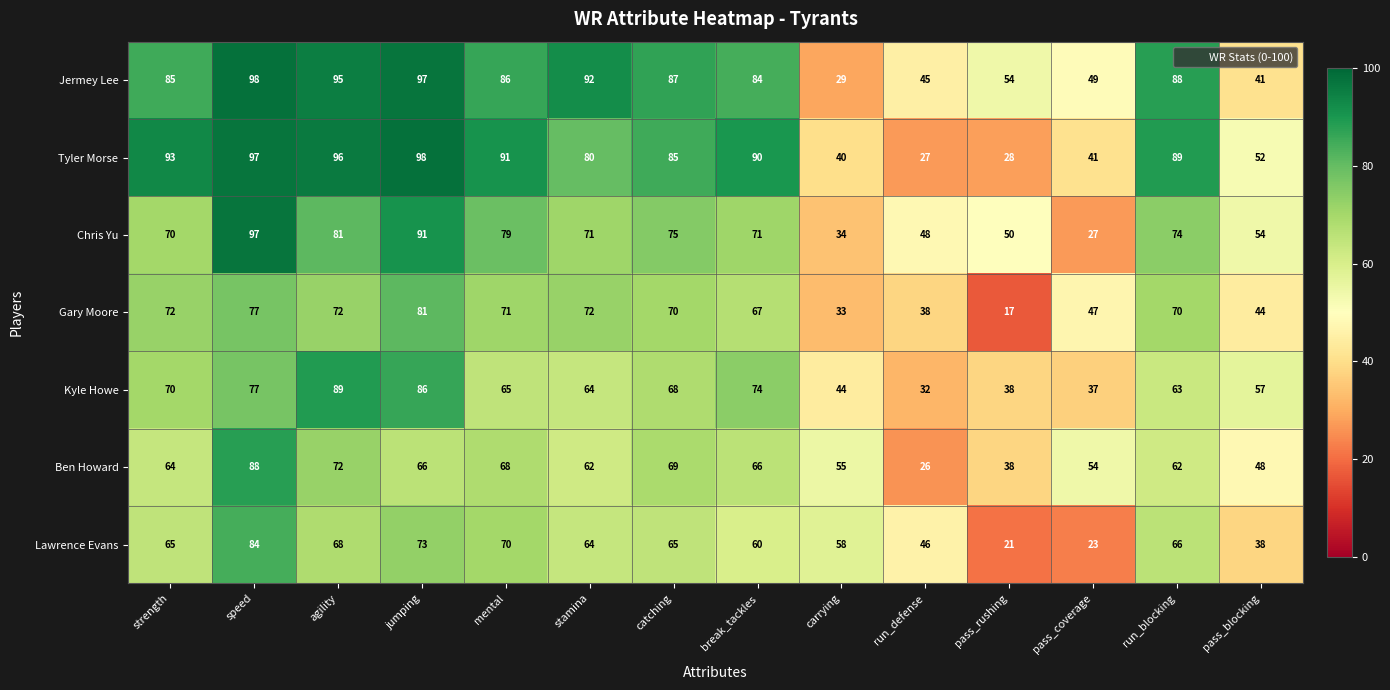

Which series changed the most between jumping and pass_blocking?

Jermey Lee